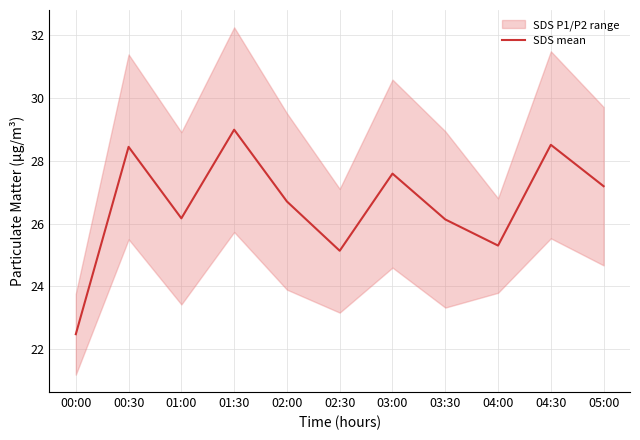

At which category does the chart reach its minimum across all series?

00:00